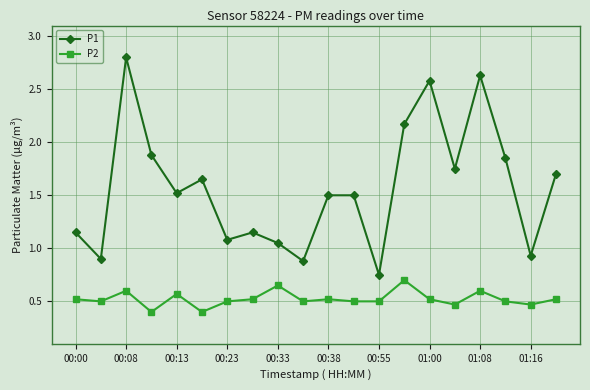

How many interior local valleys does the P1 series have?

7